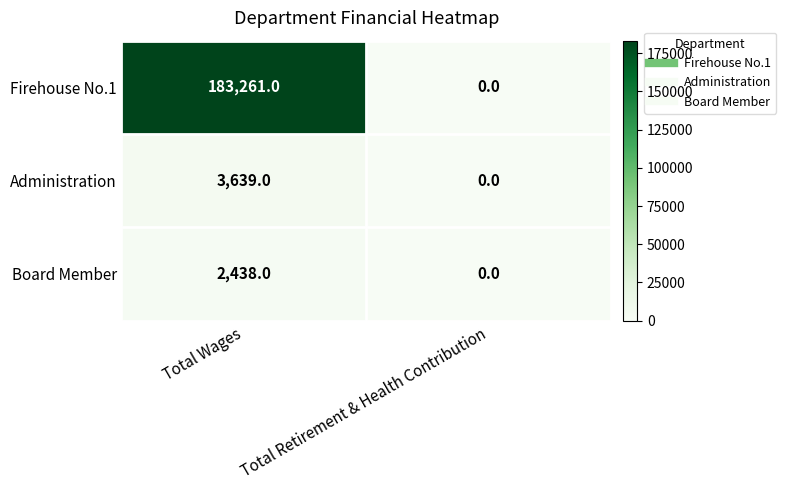

The value of Firehouse No.1 at Total Wages is 90010. True or false?

False